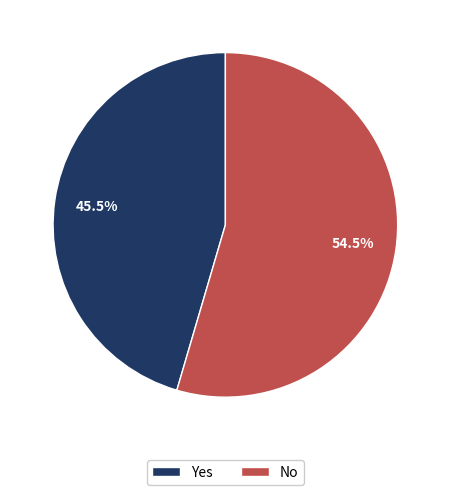

Rank the categories by value from lowest to highest.

Yes, No